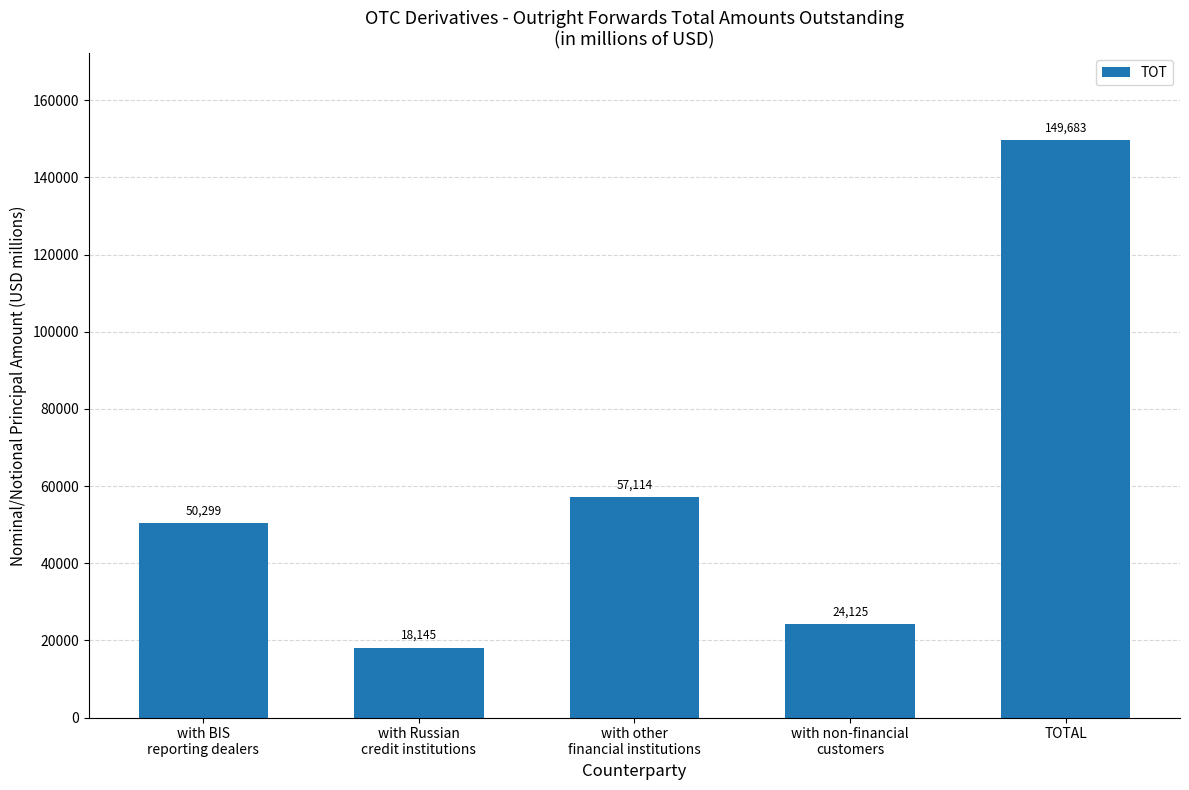

Where is the data nearest to the value 83914?

with other
financial institutions